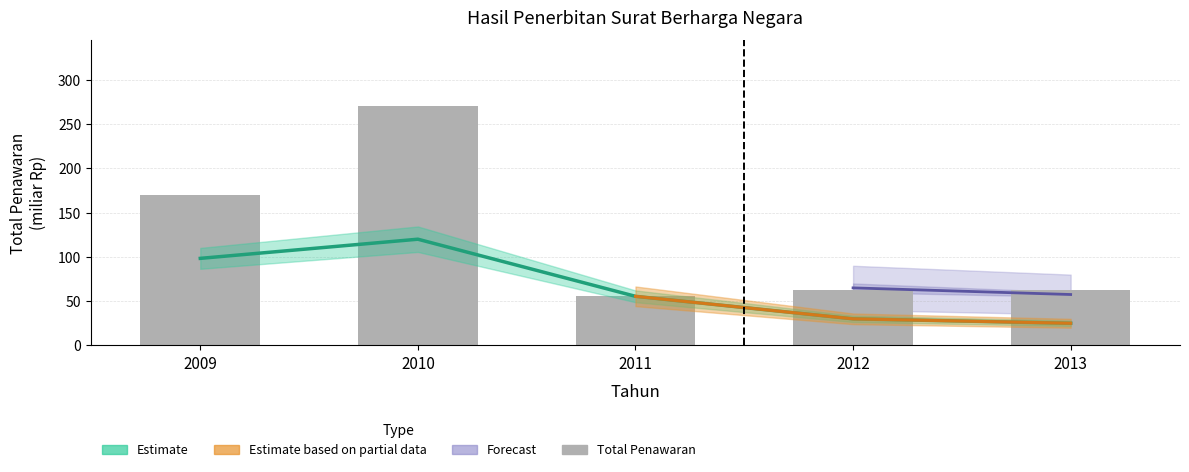

Rank the categories by value from lowest to highest.

2011, 2013, 2012, 2009, 2010